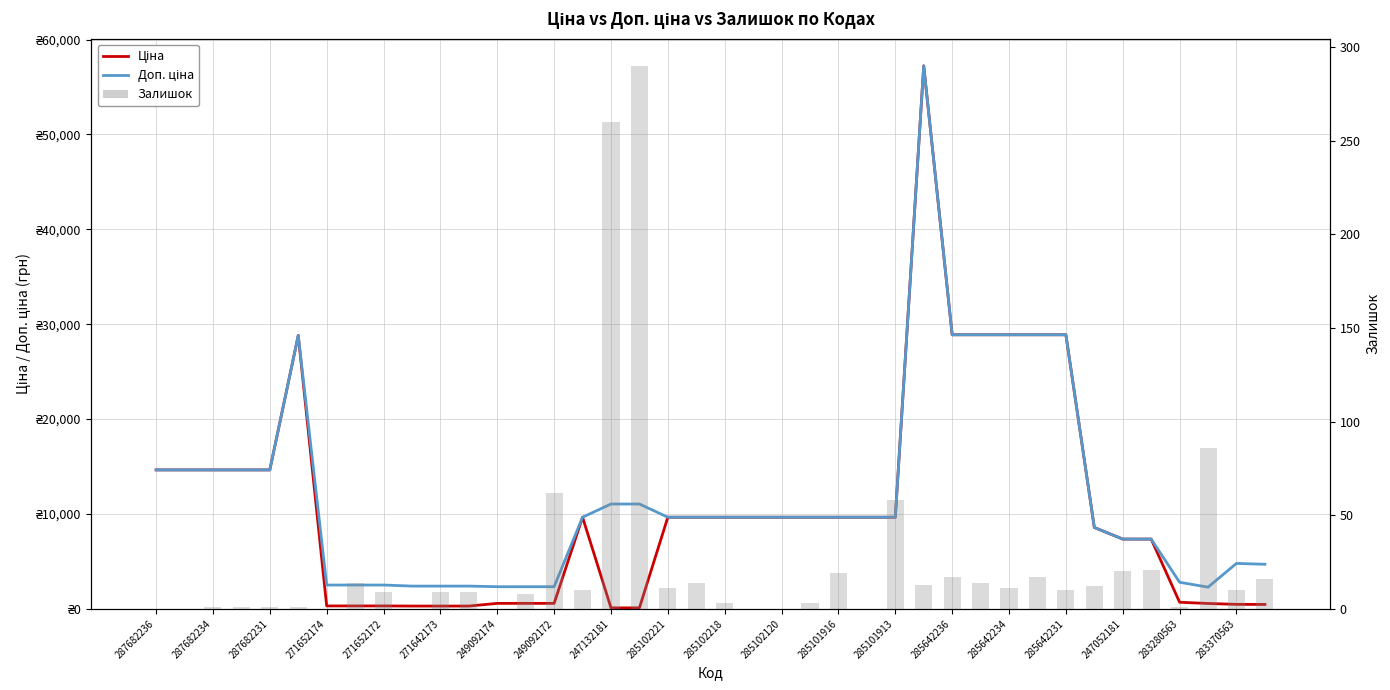

What is the approximate value of Залишок at 247052181?

20.0